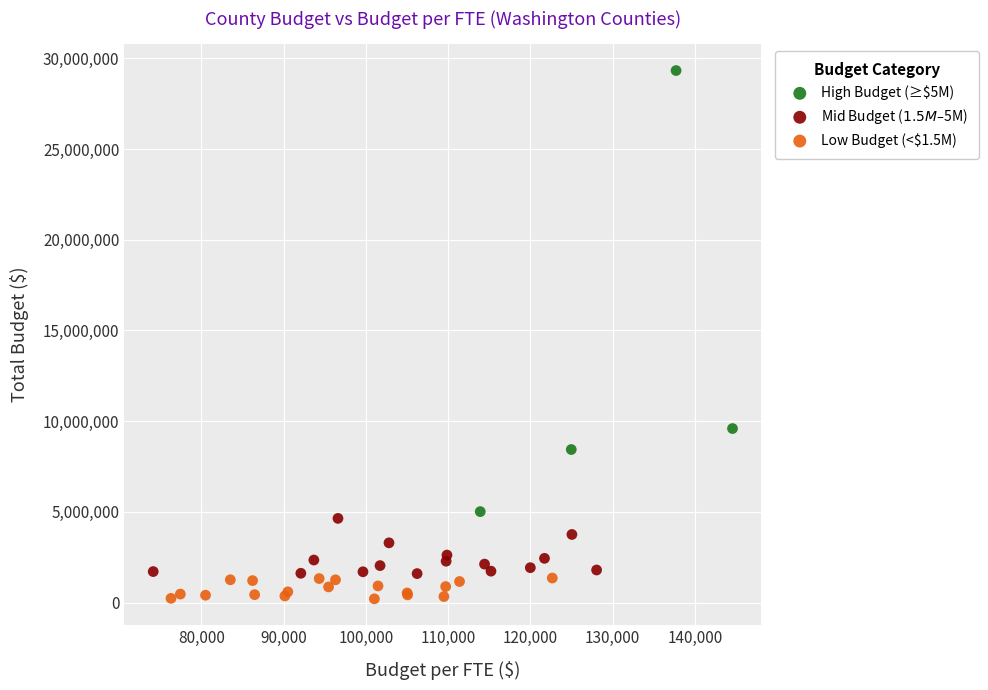

Which series contains the highest Y value?

High Budget (≥$5M)